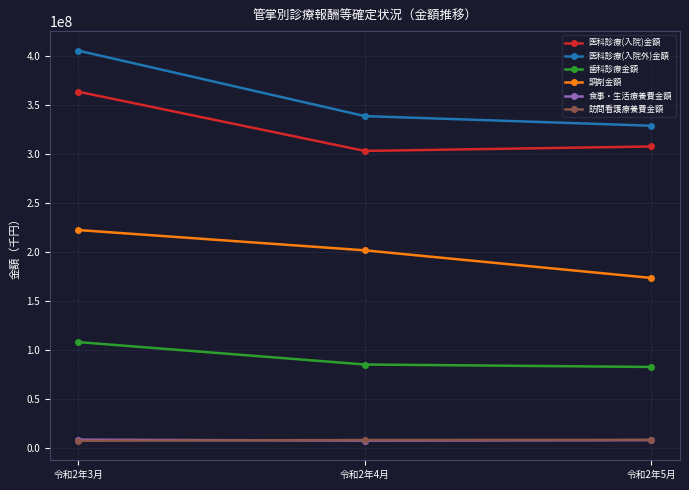

What is the value of the 調剤金額 point at the 3rd from the left?

173818092.3